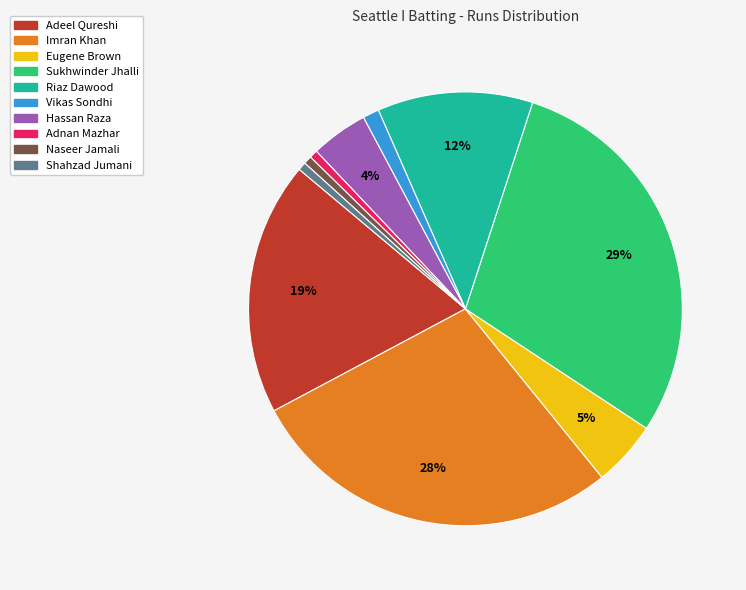

Do Hassan Raza and Adnan Mazhar together represent more than half of the pie?

No